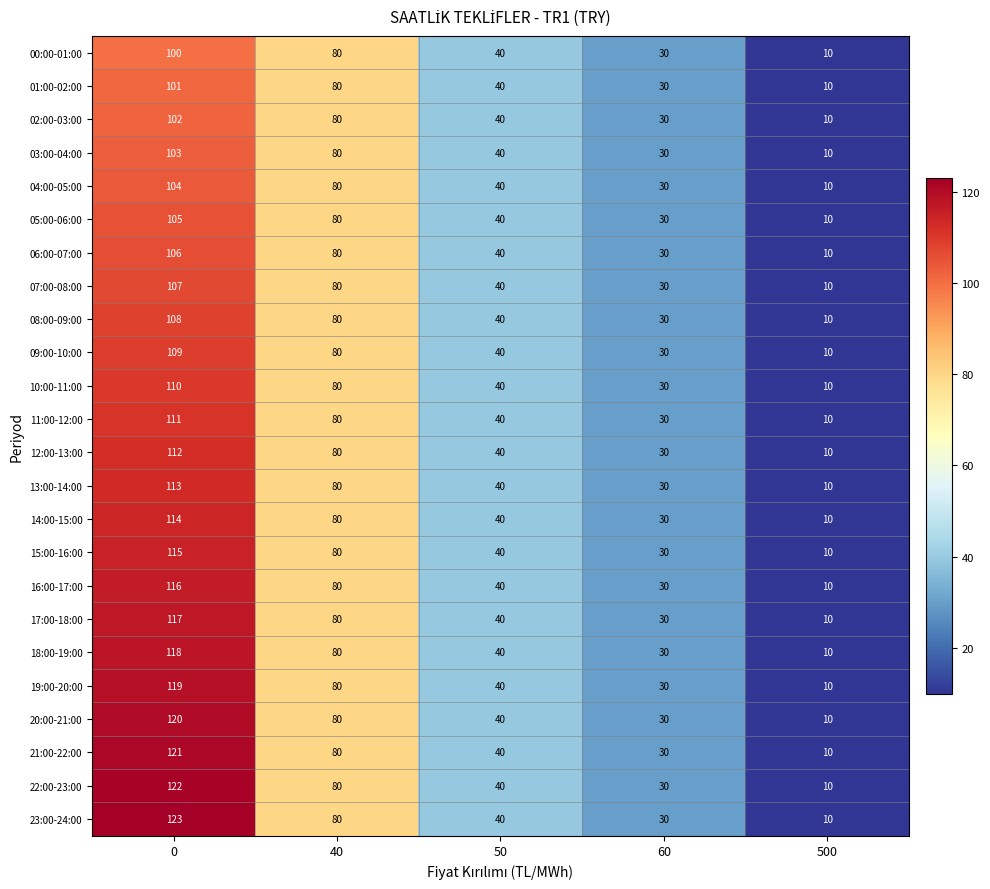

Which series changed the most between 0 and 50?

23:00-24:00